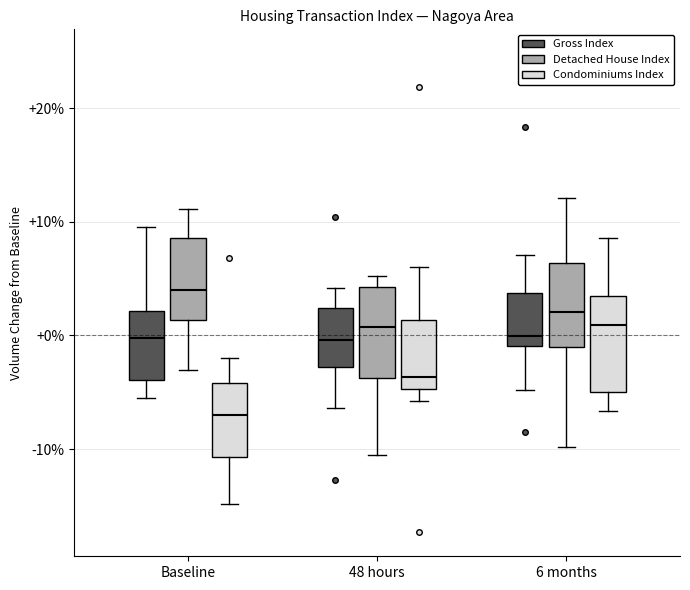

Reading left to right, read every box against the y-axis: the position of its median line, the range the box covers, and the ends of its whiskers. The values are not printed on the chart, so give them approximately, as read against the axis.

Baseline (Gross Index): median 0, box -4 to 2, whiskers -5 to 10
Baseline (Detached House Index): median 4, box 1 to 9, whiskers -3 to 11
Baseline (Condominiums Index): median -7, box -11 to -4, whiskers -15 to -2
48 hours (Gross Index): median 0, box -3 to 2, whiskers -6 to 4
48 hours (Detached House Index): median 1, box -4 to 4, whiskers -11 to 5
48 hours (Condominiums Index): median -4, box -5 to 1, whiskers -6 to 6
6 months (Gross Index): median 0, box -1 to 4, whiskers -5 to 7
6 months (Detached House Index): median 2, box -1 to 6, whiskers -10 to 12
6 months (Condominiums Index): median 1, box -5 to 3, whiskers -7 to 9